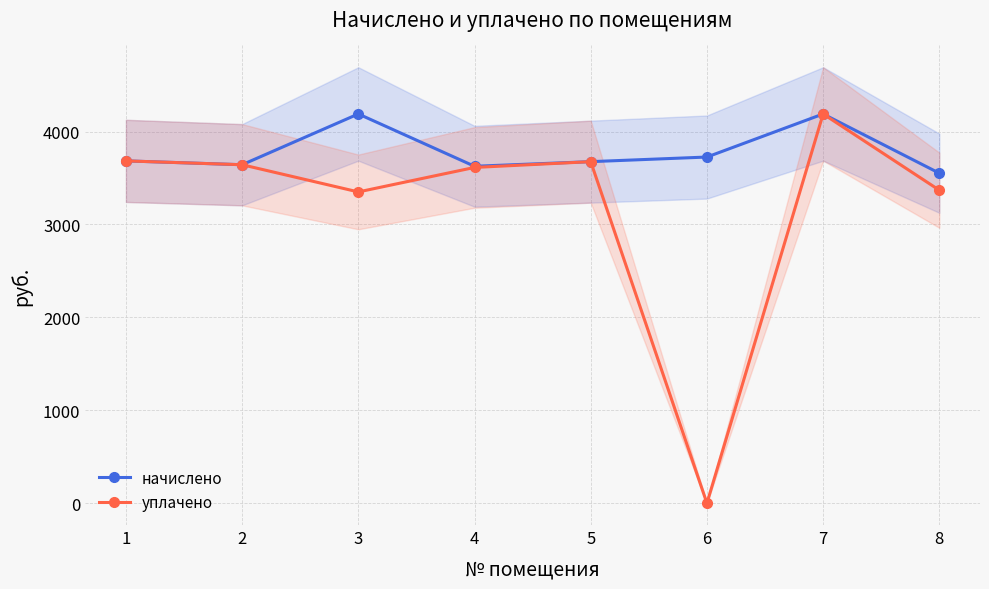

Rank the series at 3 from lowest to highest value.

уплачено, начислено